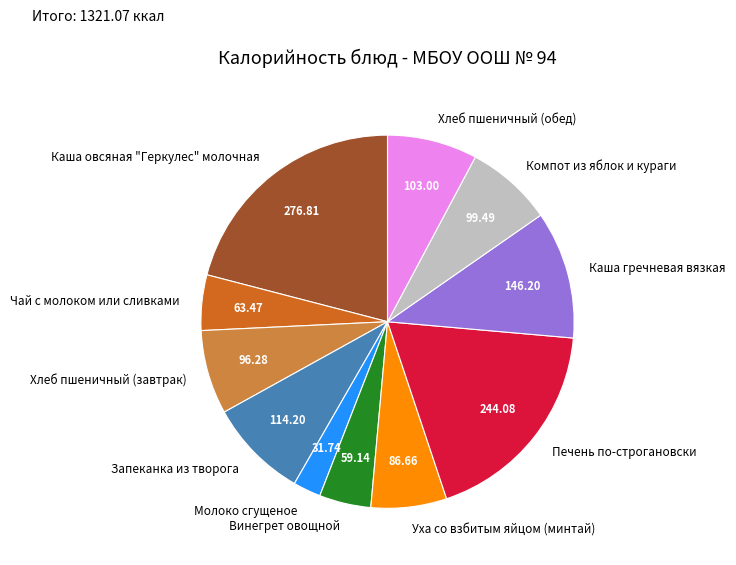

Is there a majority slice in this chart?

No